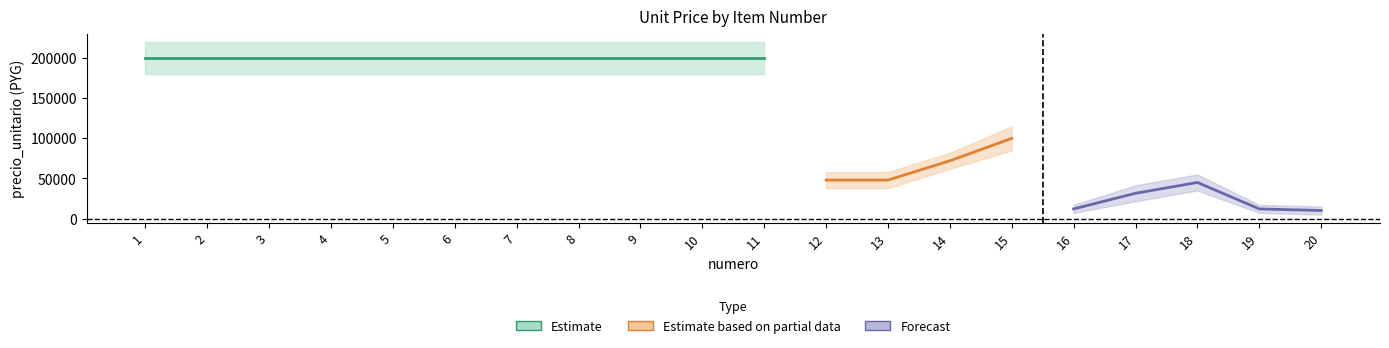

Which has a higher value, 8 or 15?

8